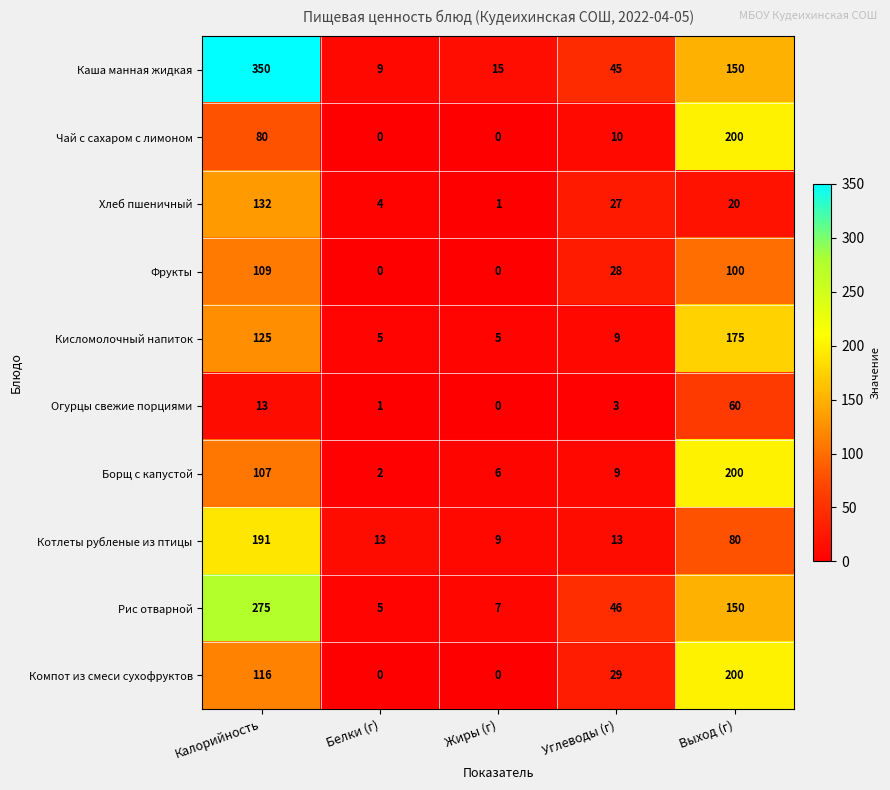

At Калорийность, list the series in order from largest to smallest.

Каша манная жидкая, Рис отварной, Котлеты рубленые из птицы, Хлеб пшеничный, Кисломолочный напиток, Компот из смеси сухофруктов, Фрукты, Борщ с капустой, Чай с сахаром с лимоном, Огурцы свежие порциями